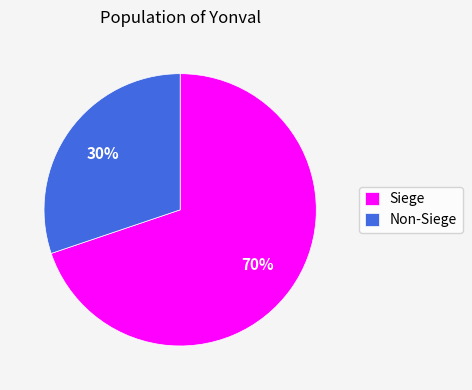

What is the majority slice?

Siege